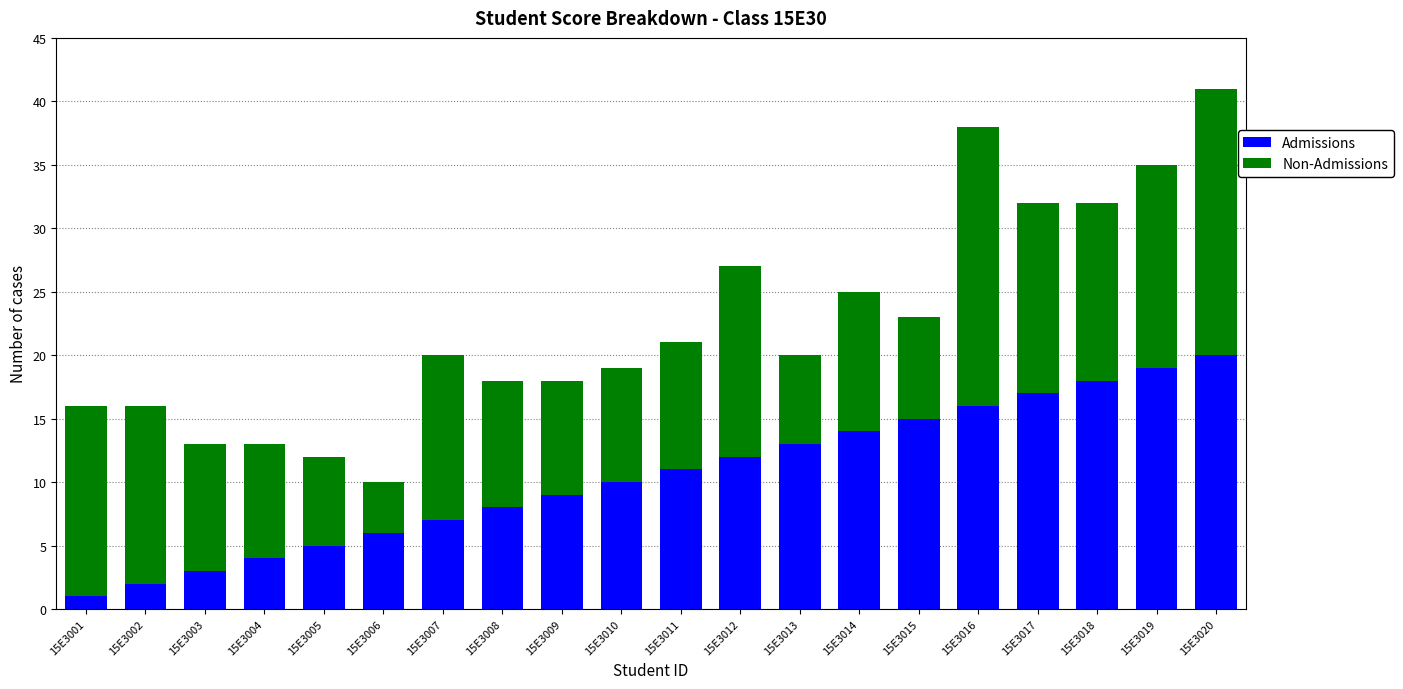

At which label does Admissions reach its minimum?

15E3001